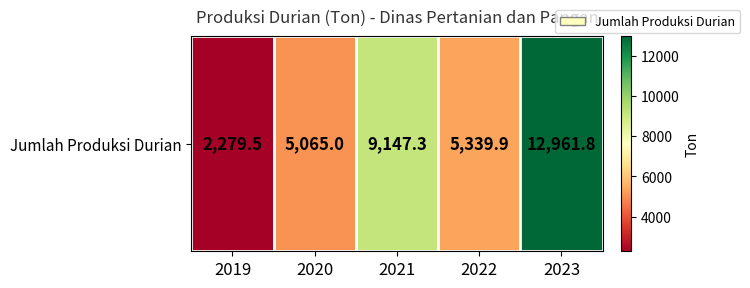

Reading left to right, extract all data points from this chart.

2279.5	5065.0	9147.3	5339.9	12961.8